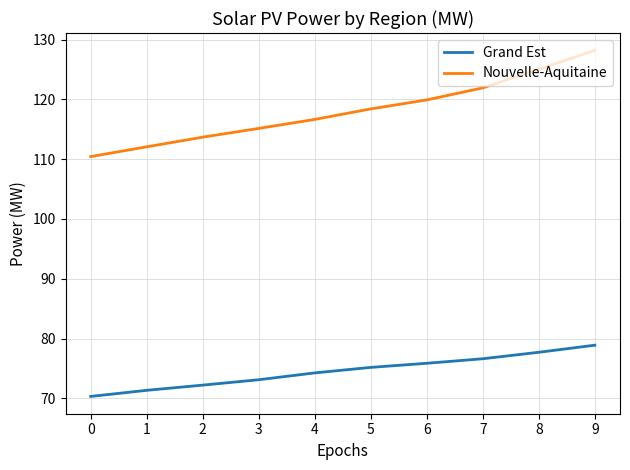

What is the difference between the highest and lowest values at 6?

44.0